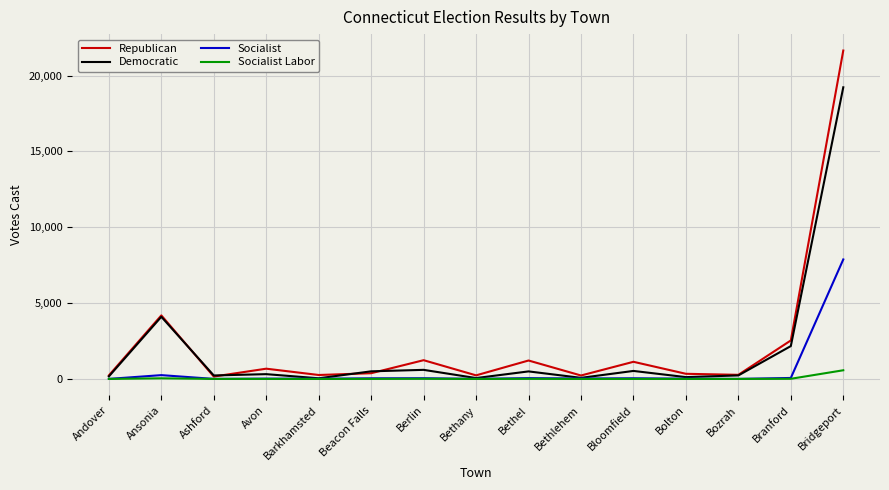

Rank the series by their average value, from highest to lowest.

Republican, Democratic, Socialist, Socialist Labor